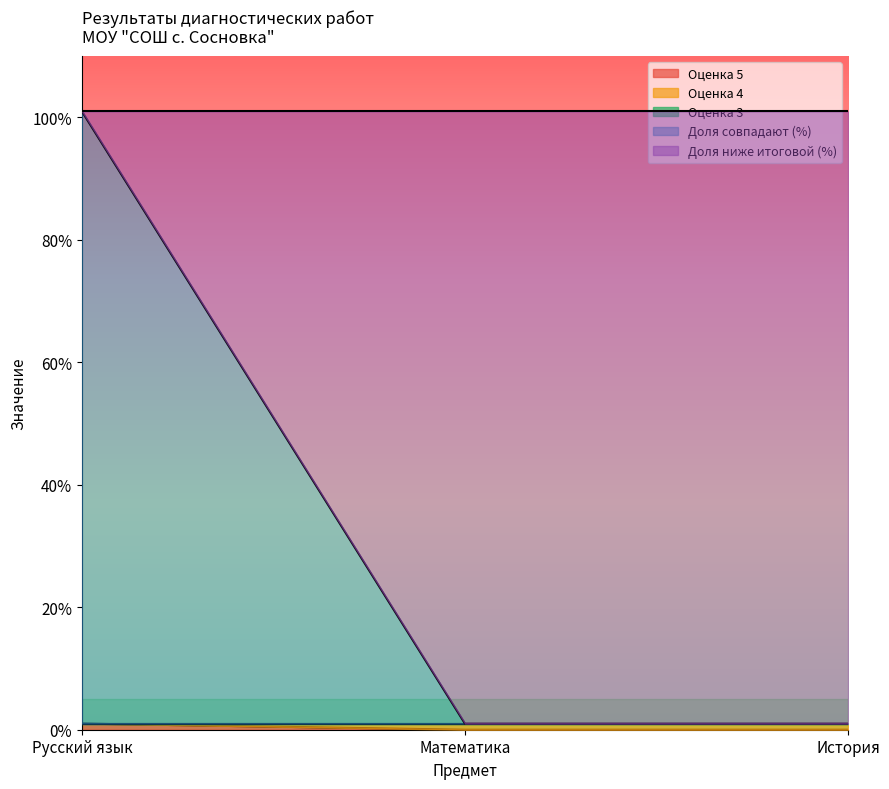

How many lines are shown in the chart?

5